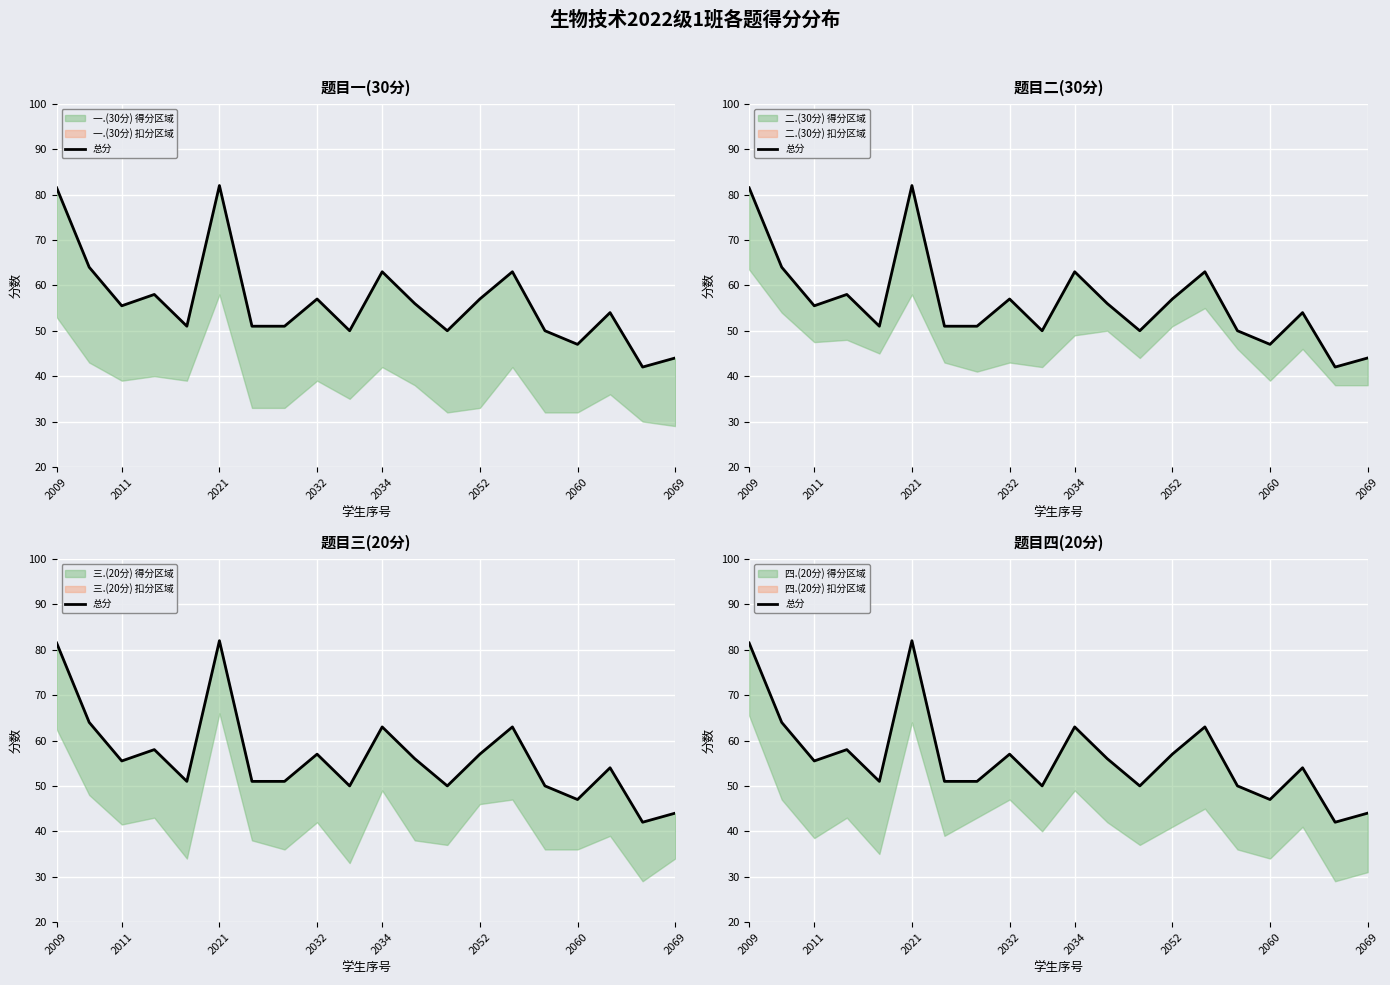

How many data points are less than 55?

10